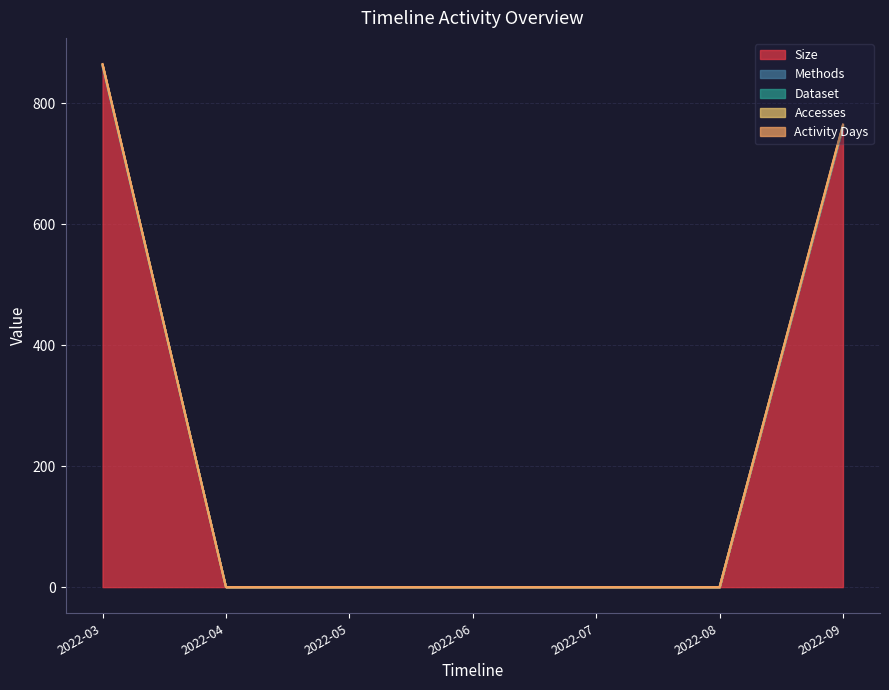

What are all the series names shown in the legend?

Size, Methods, Dataset, Accesses, Activity Days